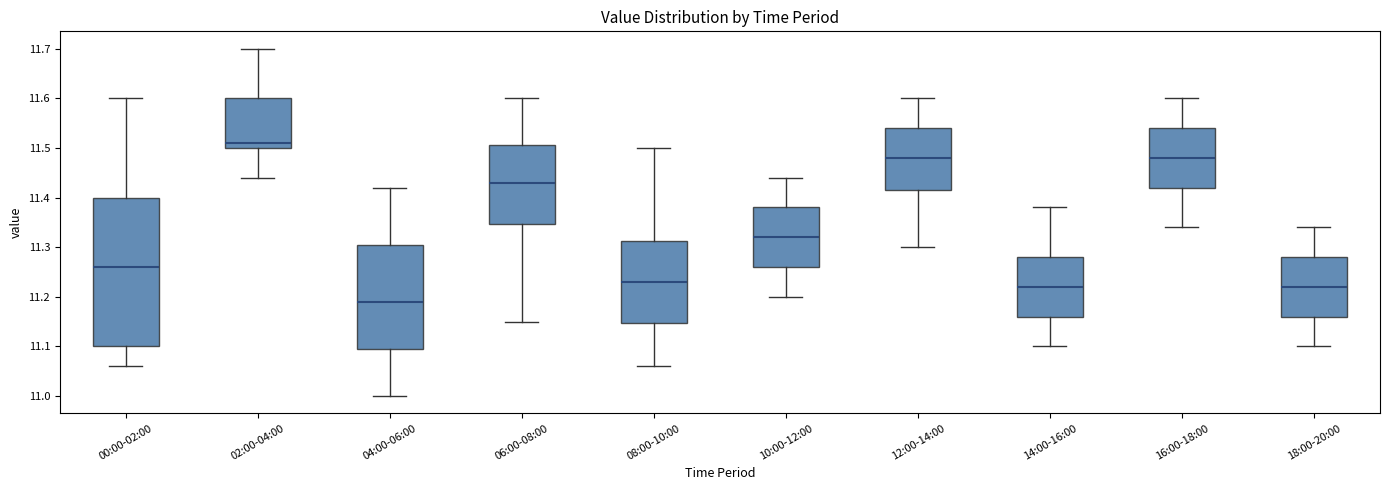

Which box's median line is the highest?

02:00-04:00